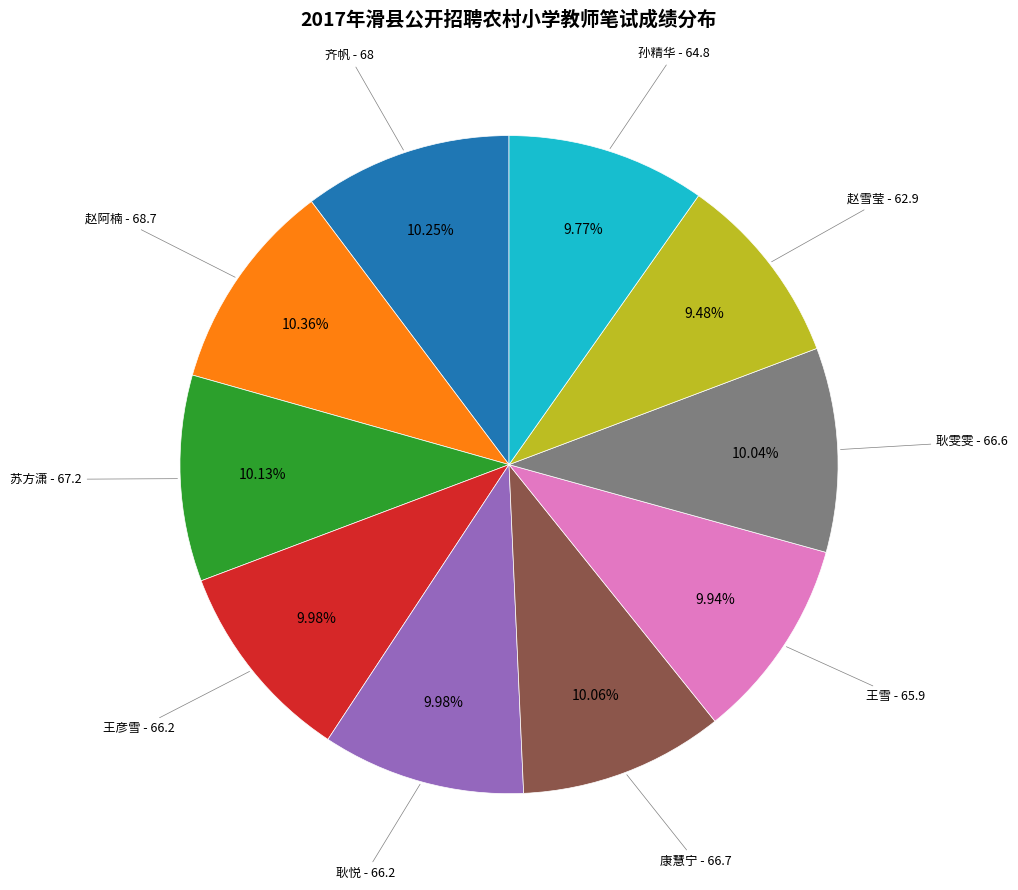

What is the ratio of the value at 赵雪莹 - 62.9 to the value at 赵阿楠 - 68.7?

0.9